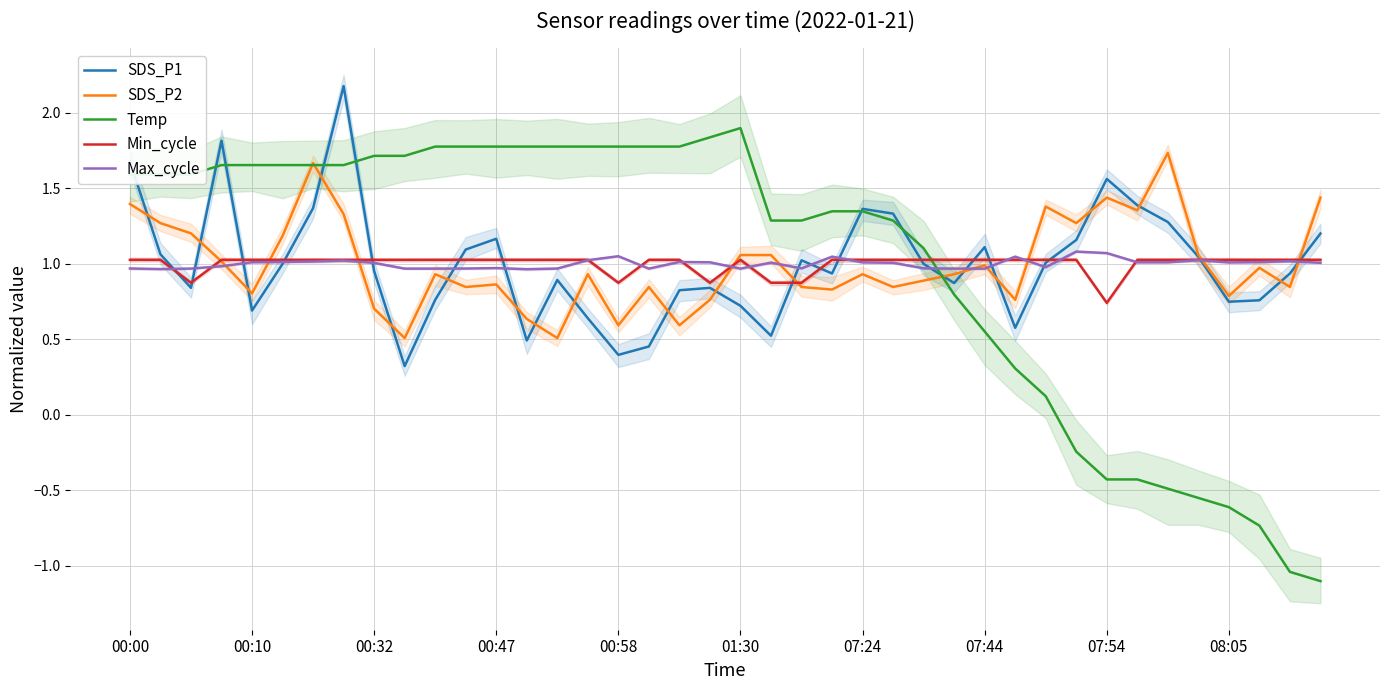

Which series has the largest range (max minus min)?

Temp